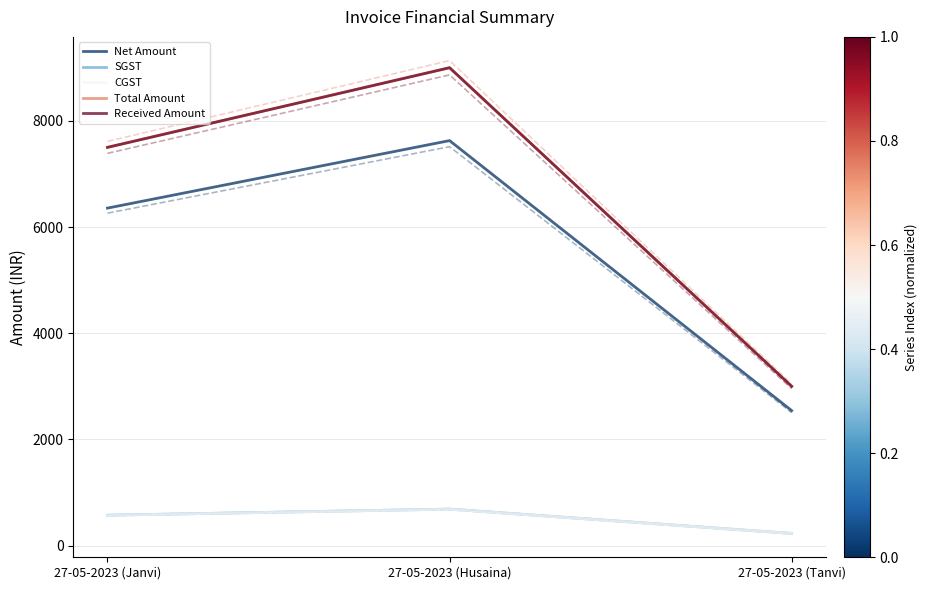

What is the value of the CGST point at the 3rd from the left?

228.8